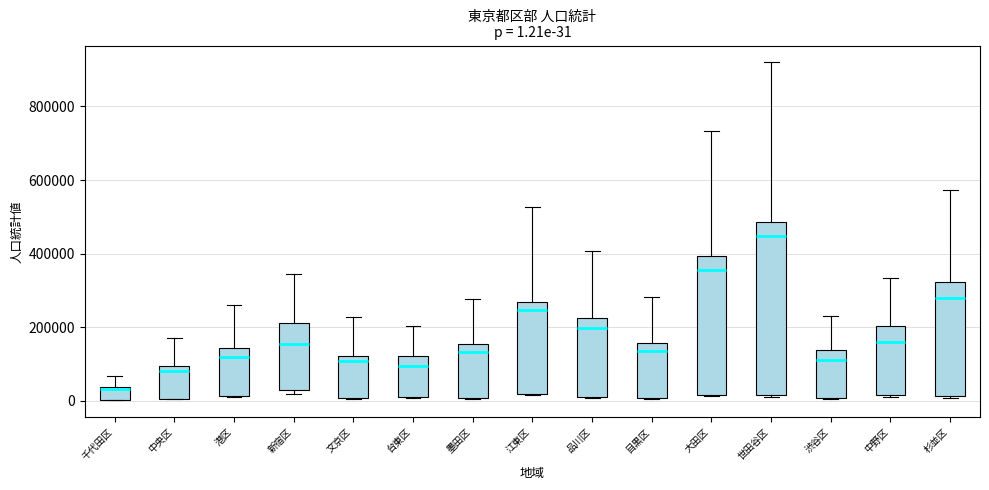

Which box's median line is the lowest?

千代田区